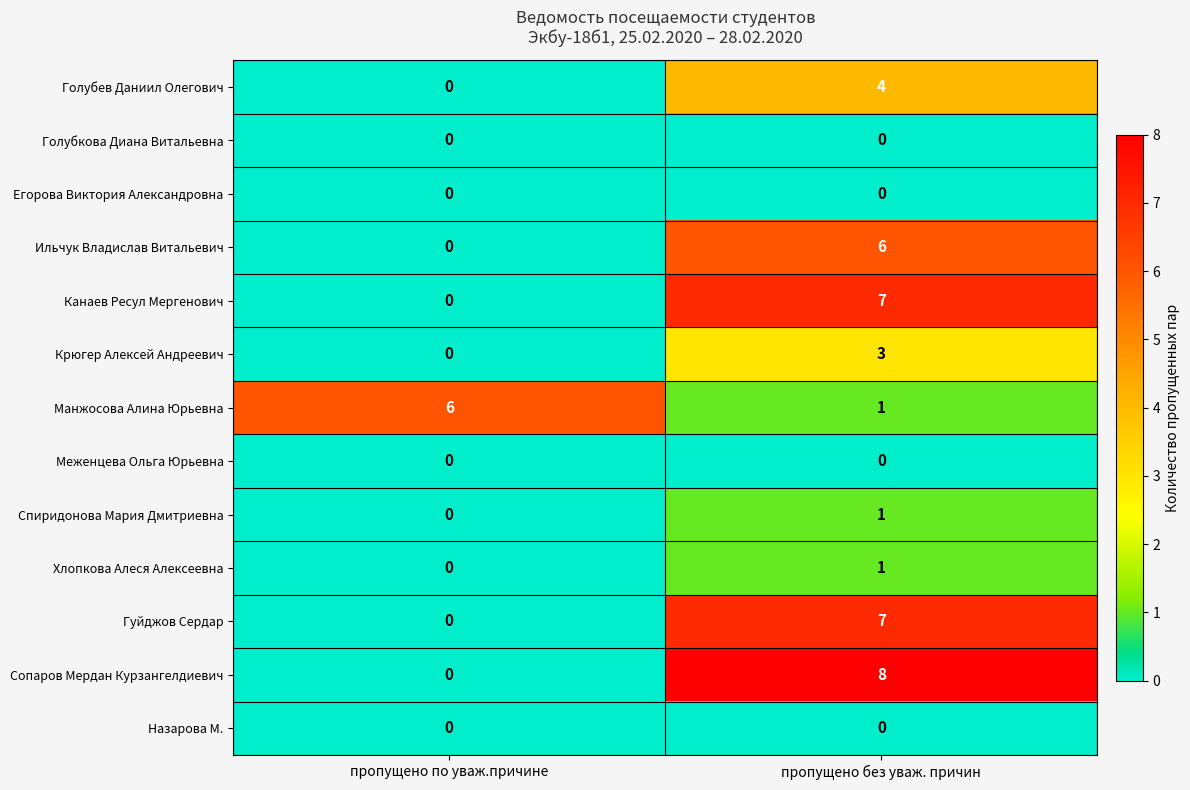

Reading left to right, transcribe all the data shown in this chart.

Голубев Даниил Олегович: 0	4
Голубкова Диана Витальевна: 0	0
Егорова Виктория Александровна: 0	0
Ильчук Владислав Витальевич: 0	6
Канаев Ресул Мергенович: 0	7
Крюгер Алексей Андреевич: 0	3
Манжосова Алина Юрьевна: 6	1
Меженцева Ольга Юрьевна: 0	0
Спиридонова Мария Дмитриевна: 0	1
Хлопкова Алеся Алексеевна: 0	1
Гуйджов Сердар: 0	7
Сопаров Мердан Курзангелдиевич: 0	8
Назарова М.: 0	0